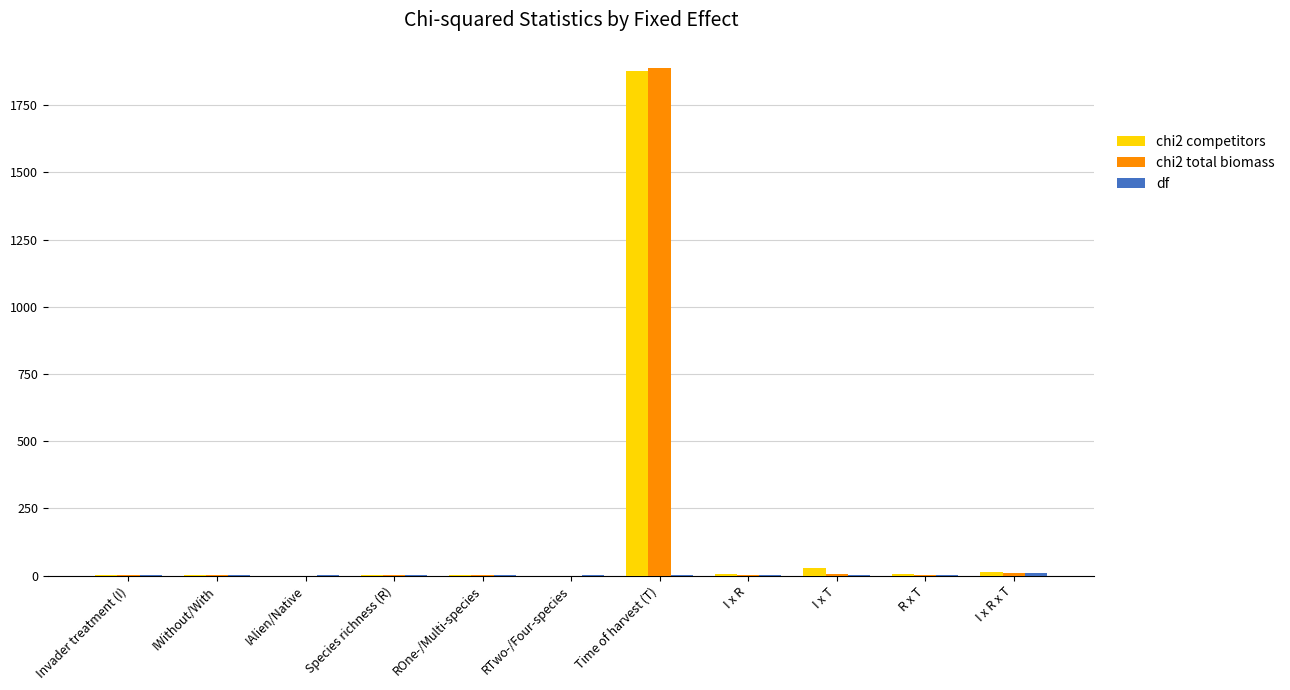

Count the number of categories in the chart.

11